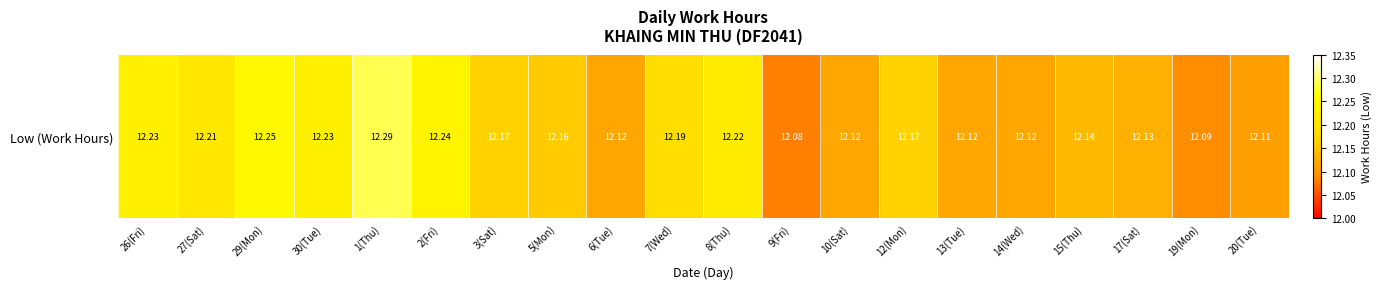

How many values are between 12 and 13?

20